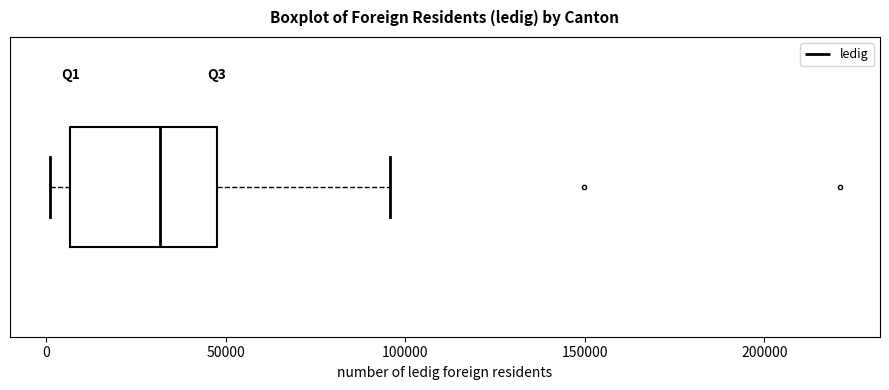

Transcribe this box plot: give where the median line is, the range the box spans, and where the two whiskers end, as read against the x-axis. The values are not printed on the chart, so give them approximately, as read against the axis.

median 30000, box 5000 to 50000, whiskers 0 to 95000